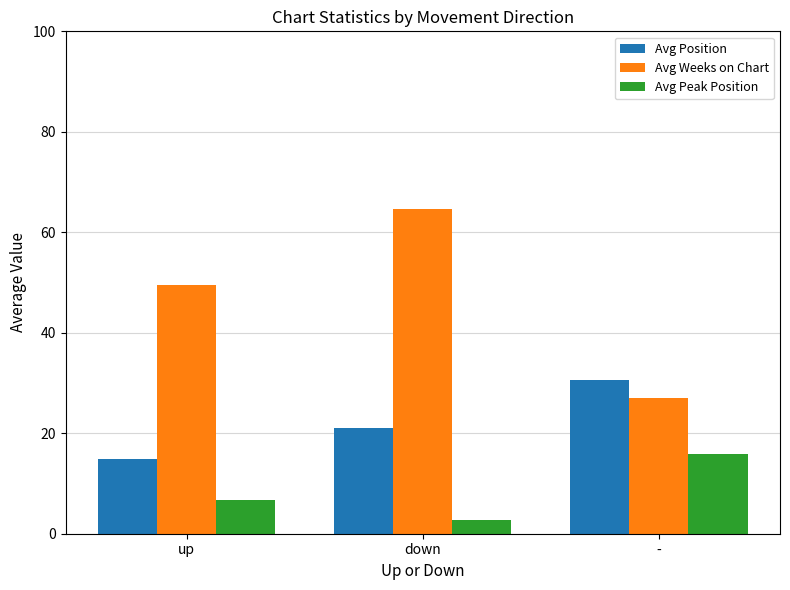

Is the value of Avg Weeks on Chart at - greater than the value of Avg Position at up?

Yes